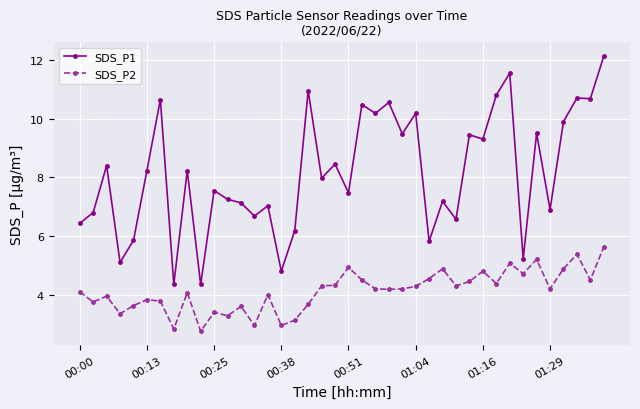

Rank the series by their maximum value, from lowest to highest.

SDS_P2, SDS_P1